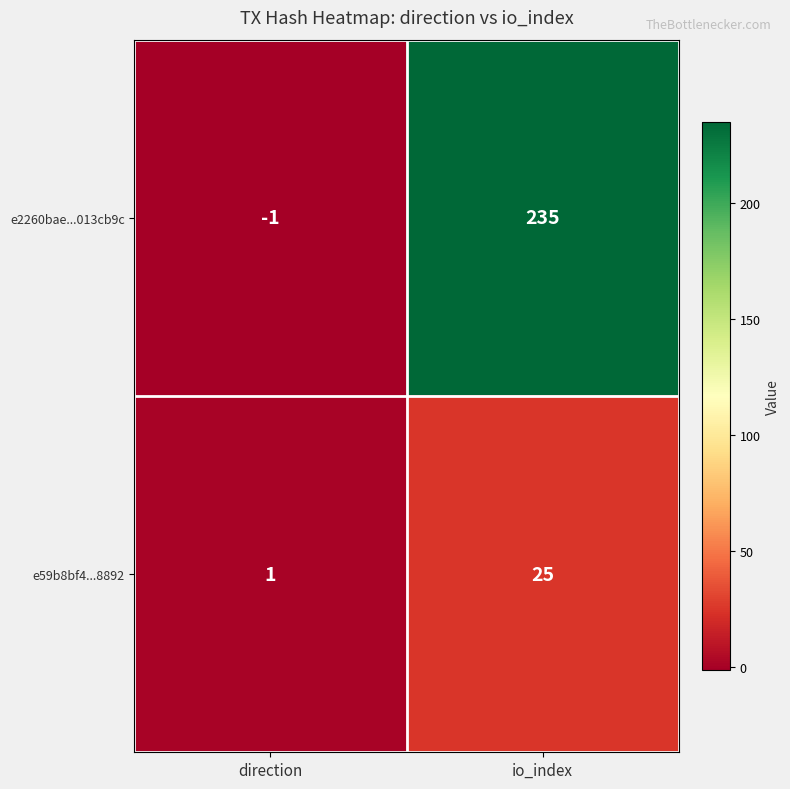

What is the difference between the maximum and minimum values in the e59b8bf4...8892 series?

24